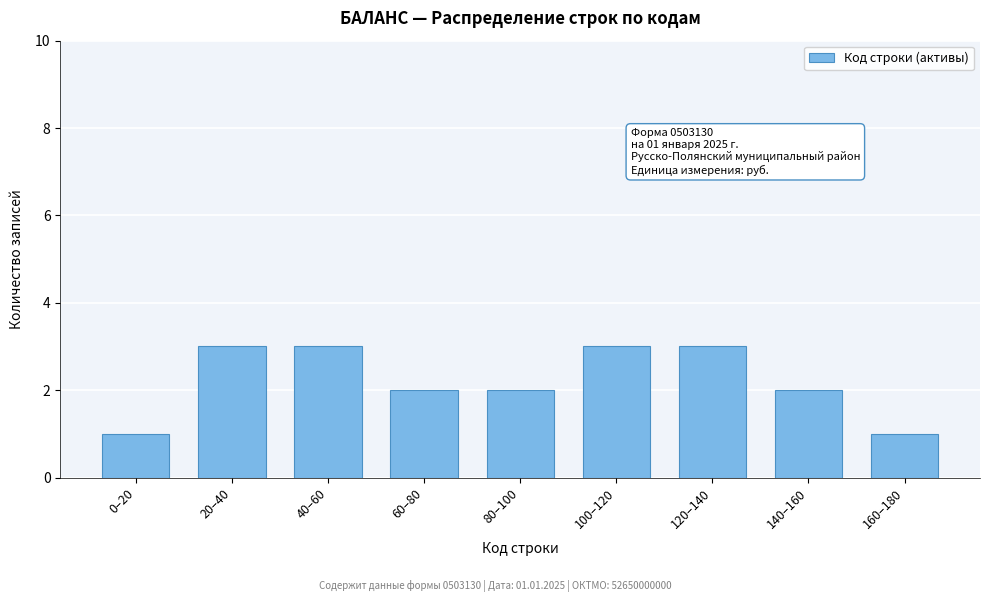

Reading right to left, transcribe all the data shown in this chart.

1	2	3	3	2	2	3	3	1